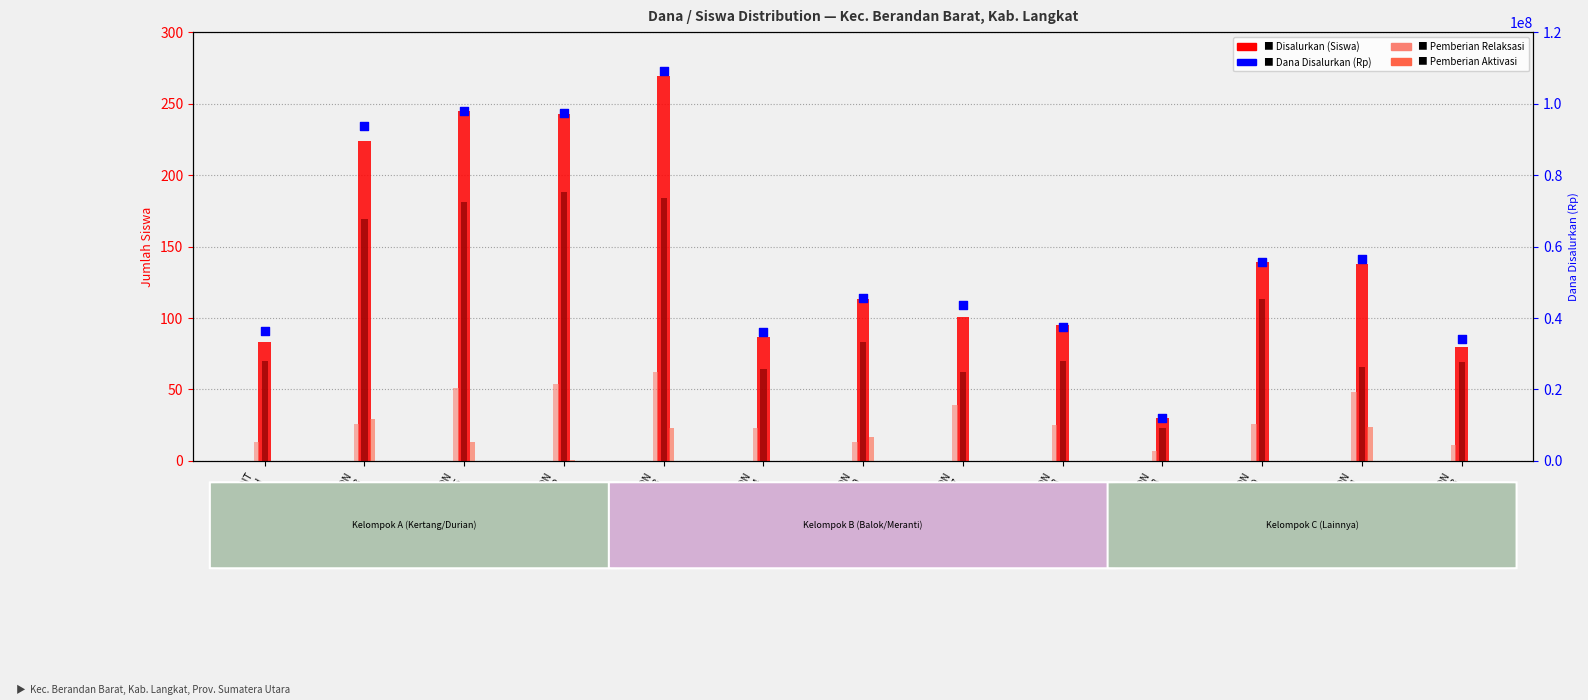

What is the total value across all series at SDN
050755?

97875490